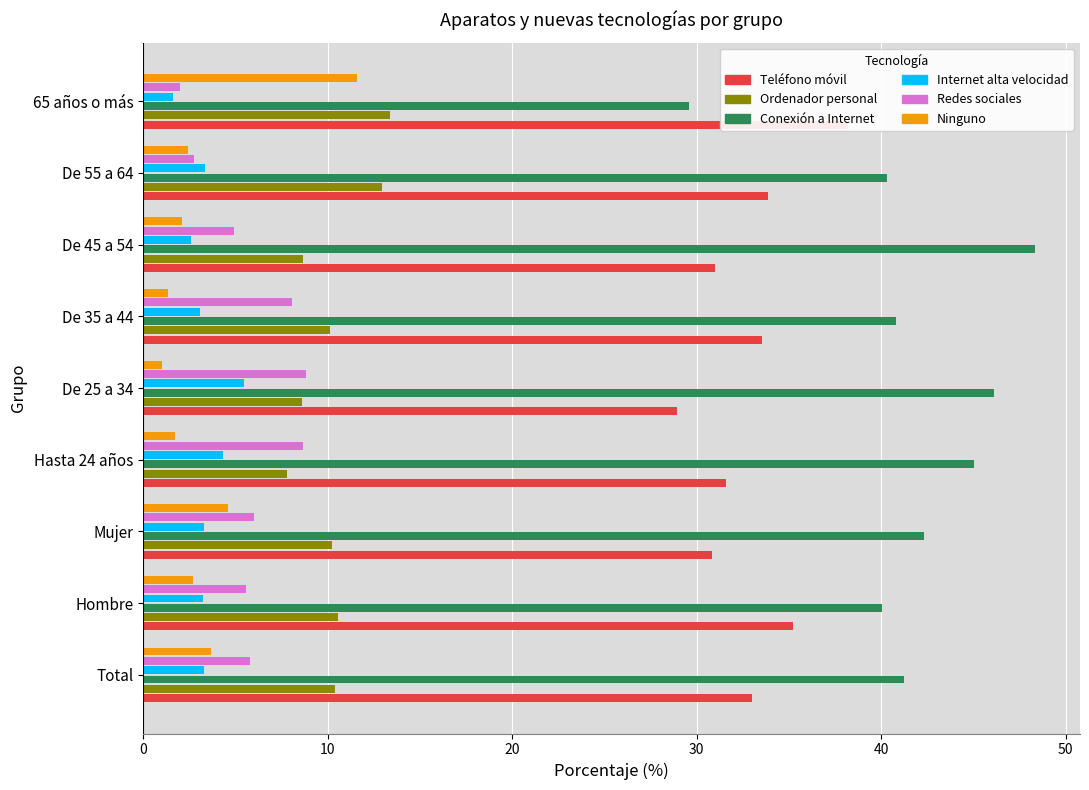

What is the sum of all Ninguno values?

31.3